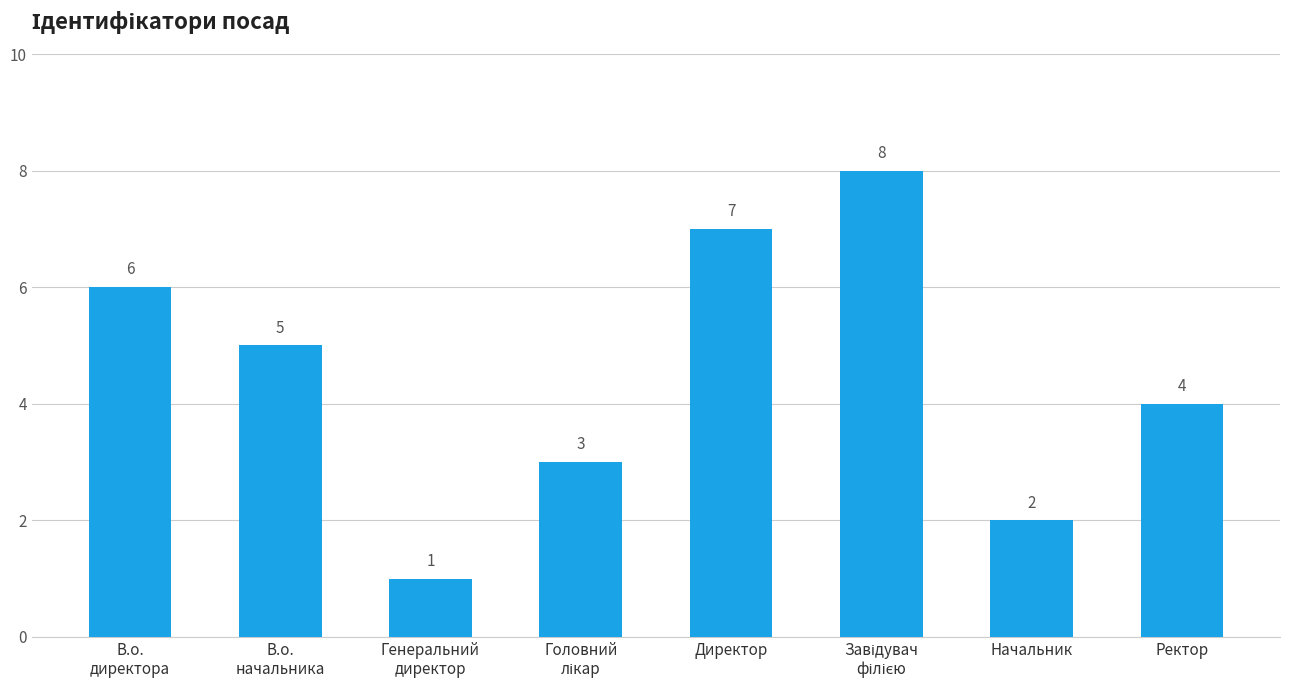

What is the label of the 8th bar from the left?

Ректор